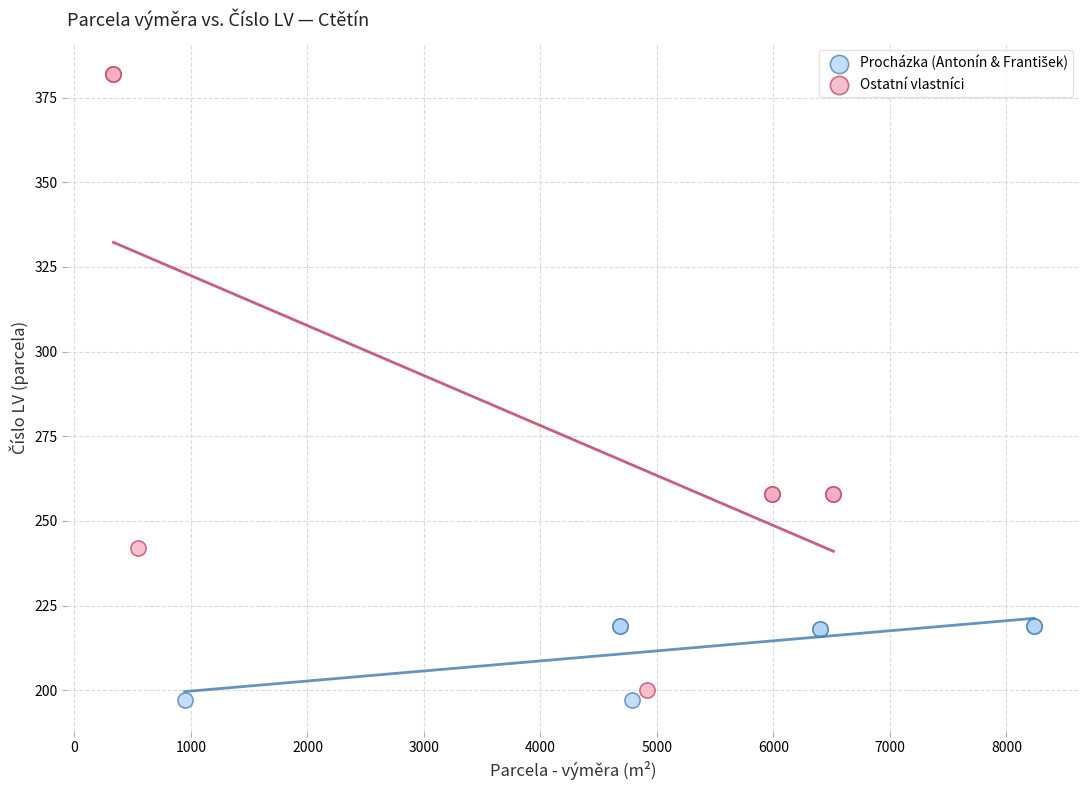

Which series has the widest spread of Y values?

Ostatní vlastníci